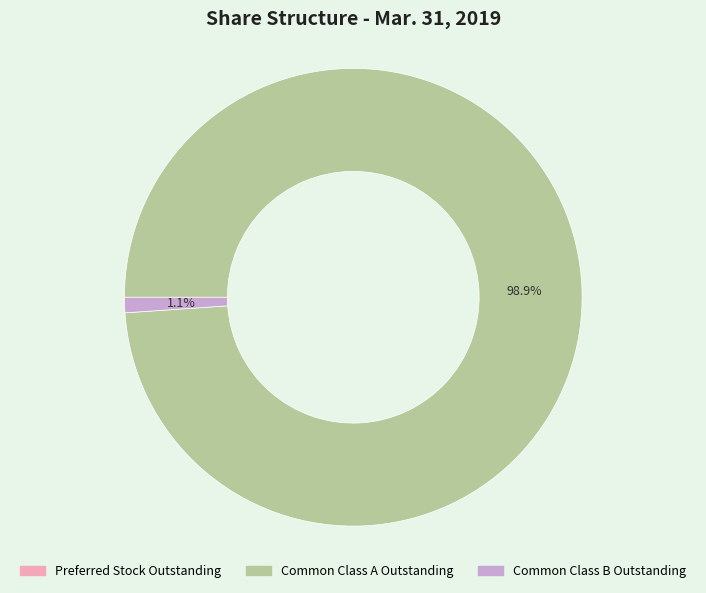

Which category has the biggest portion of the pie?

Common Class A Outstanding